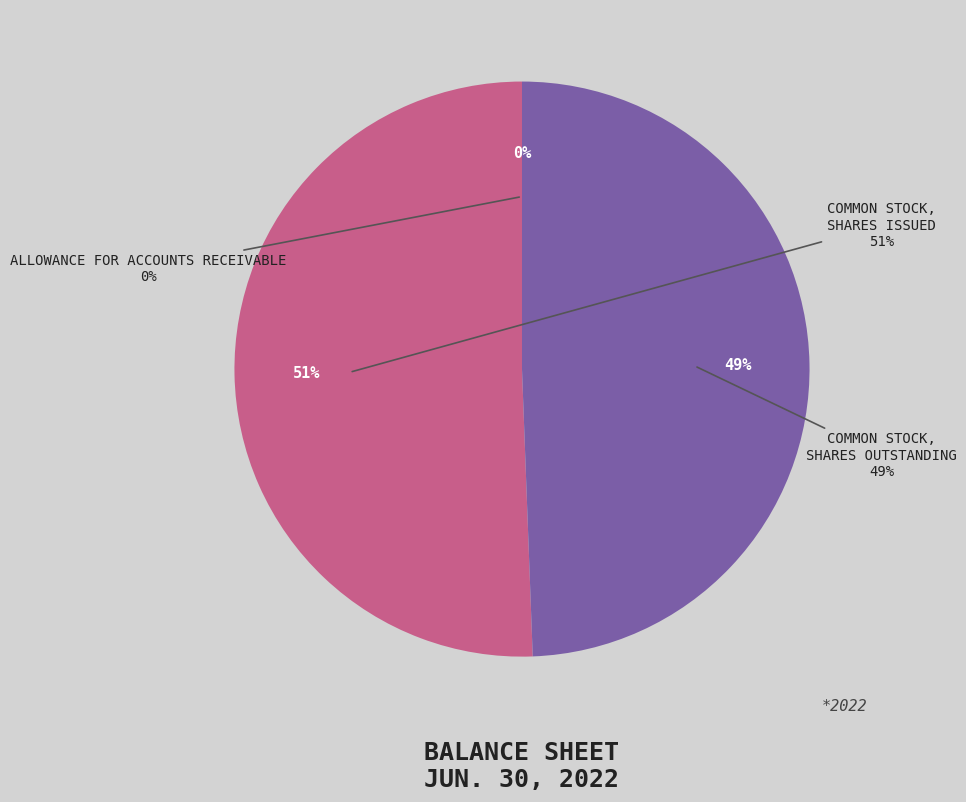

To the nearest percent, what percentage of the pie is Common stock, shares outstanding?

49%